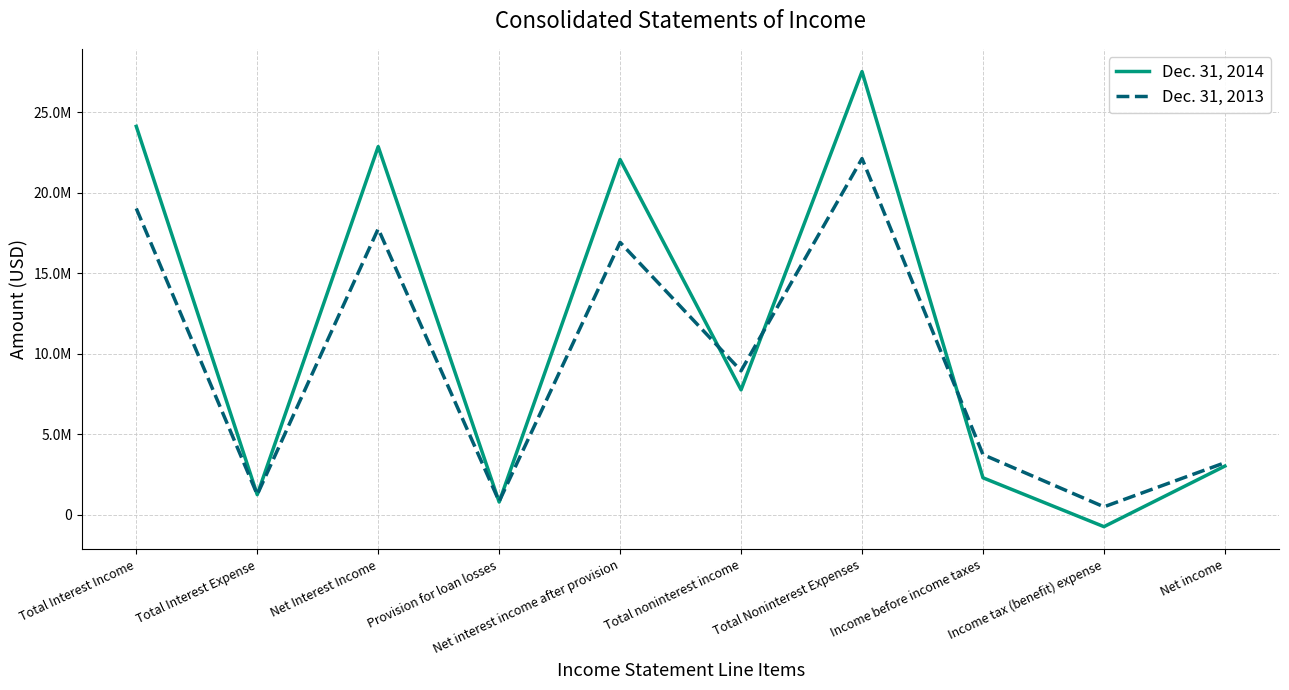

Does the chart have visible grid lines?

Yes